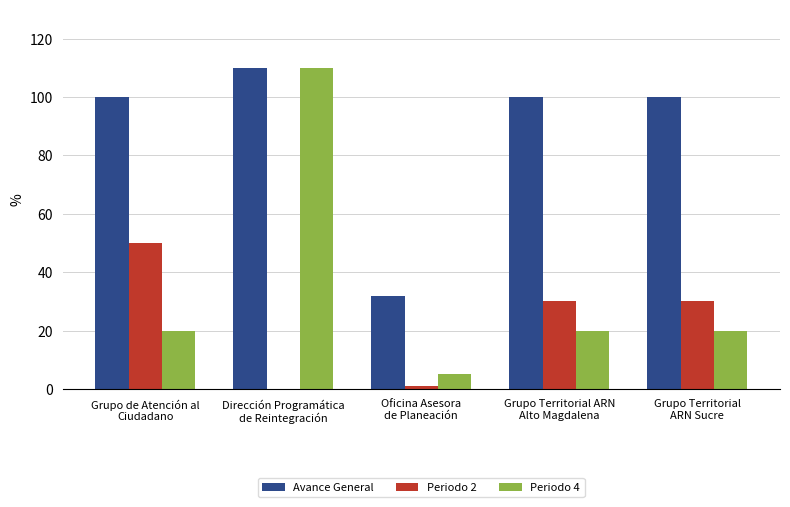

Which series has the widest spread of values?

Periodo 4